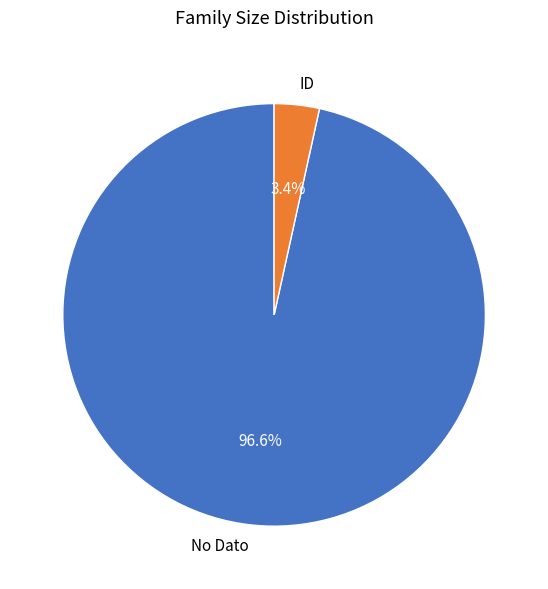

What is the majority slice?

No Dato